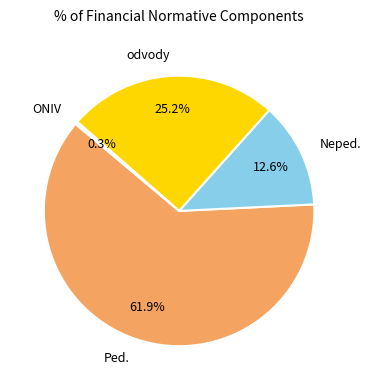

To the nearest percent, what portion does Neped. represent?

13%